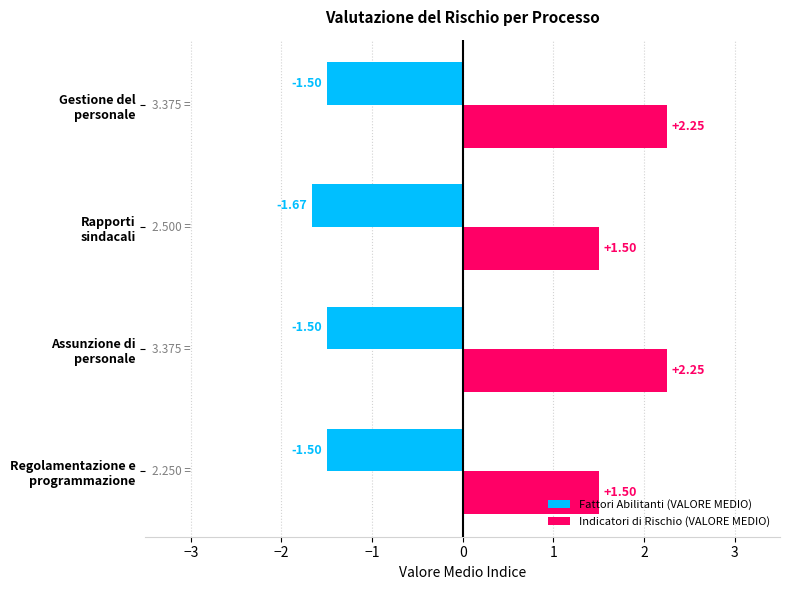

Which series has the largest total across all categories?

Indicatori di Rischio (VALORE MEDIO)